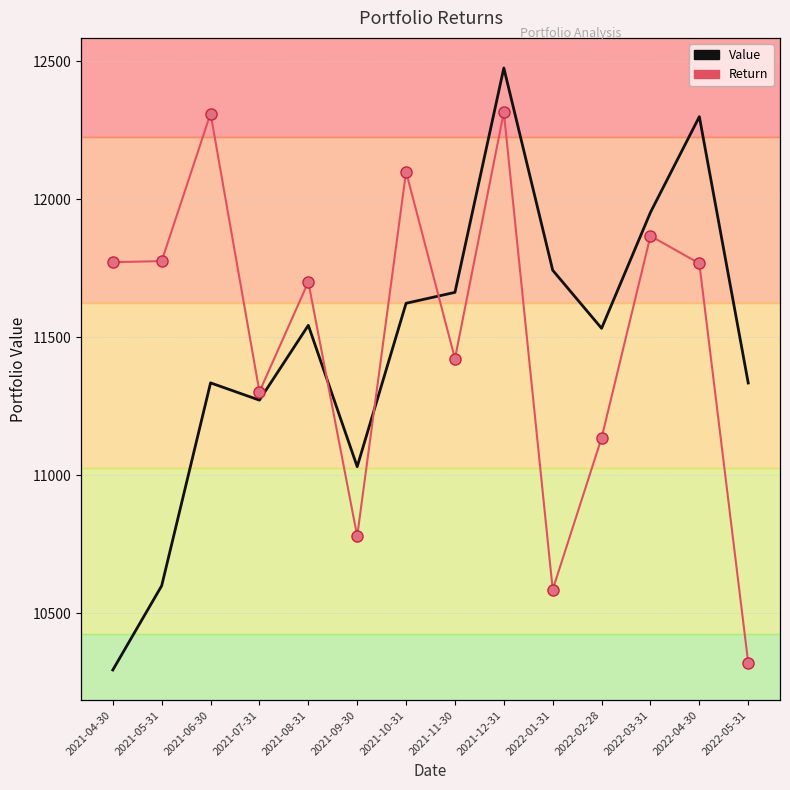

What is the minimum value shown in the chart?

-0.1